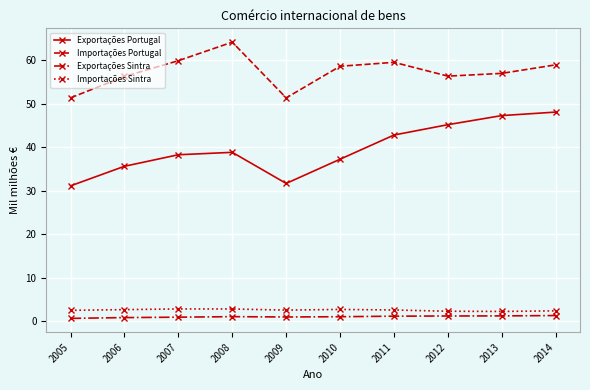

True or false: Exportações Sintra and Importações Portugal cross at least once.

False